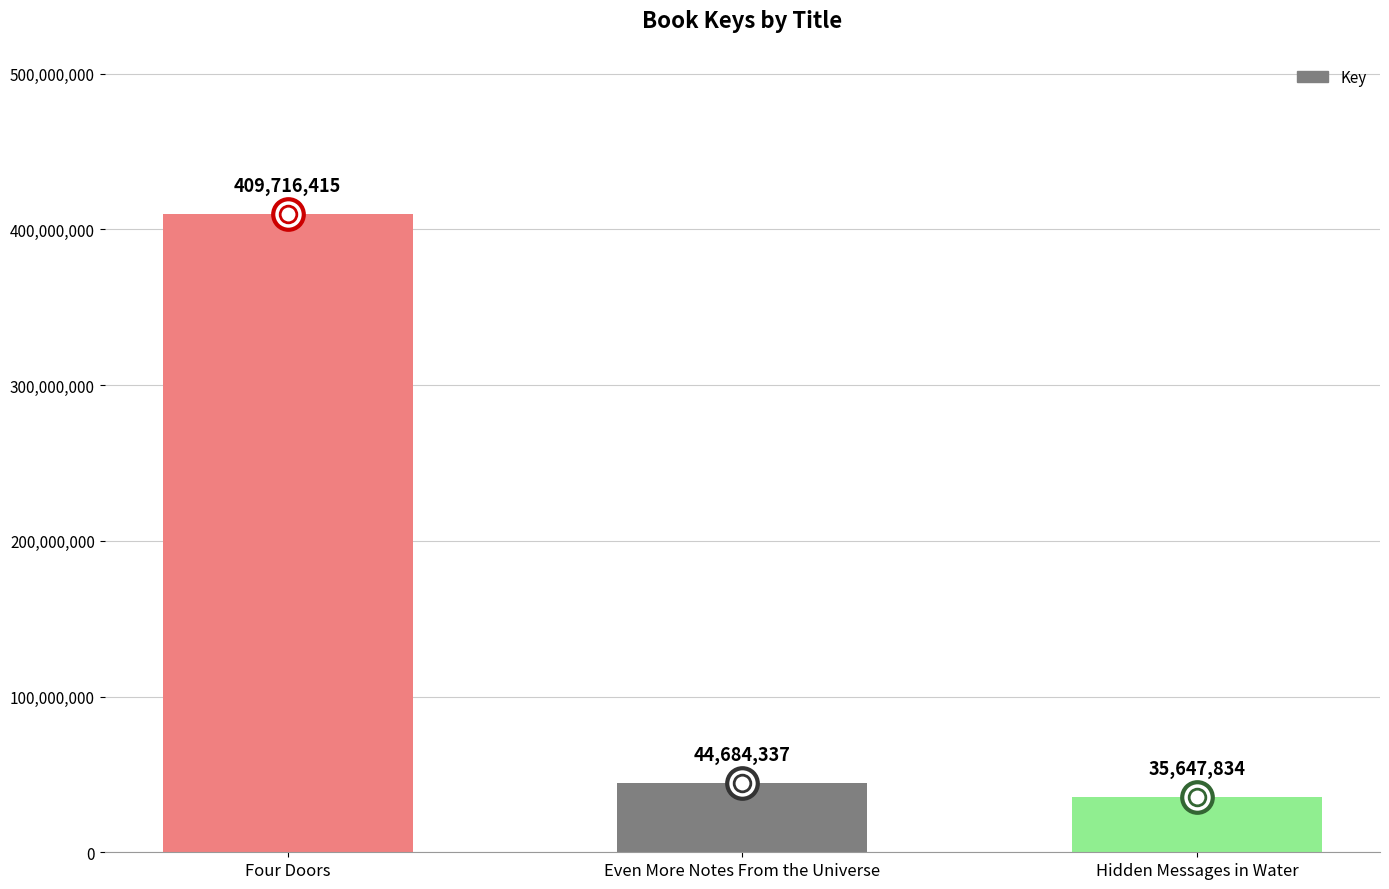

How many data points does each series have?

3